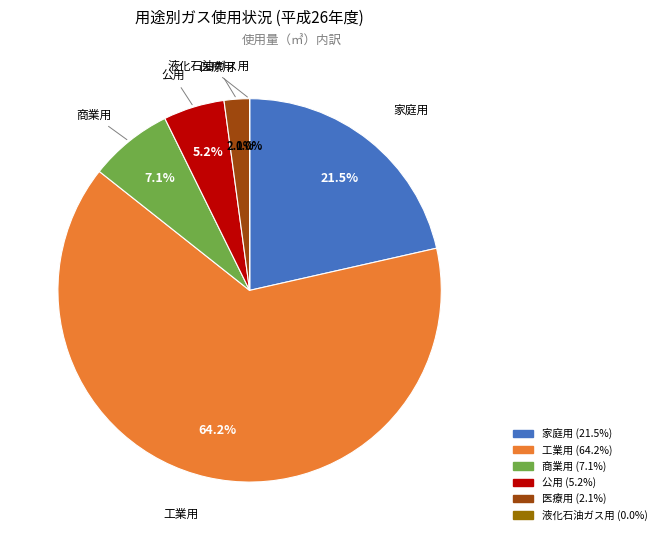

Which category has the biggest portion of the pie?

工業用